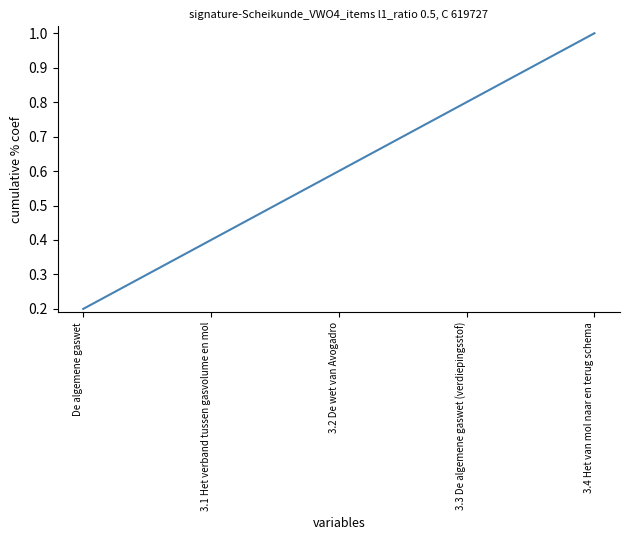

Where is the data nearest to the value 0?

De algemene gaswet